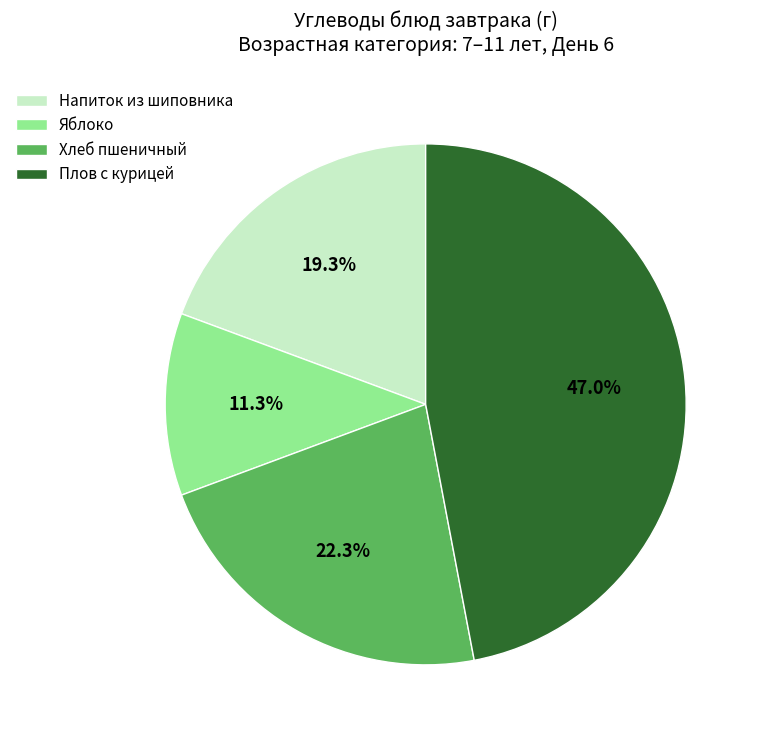

Do Напиток из шиповника and Хлеб пшеничный together represent more than half of the pie?

No